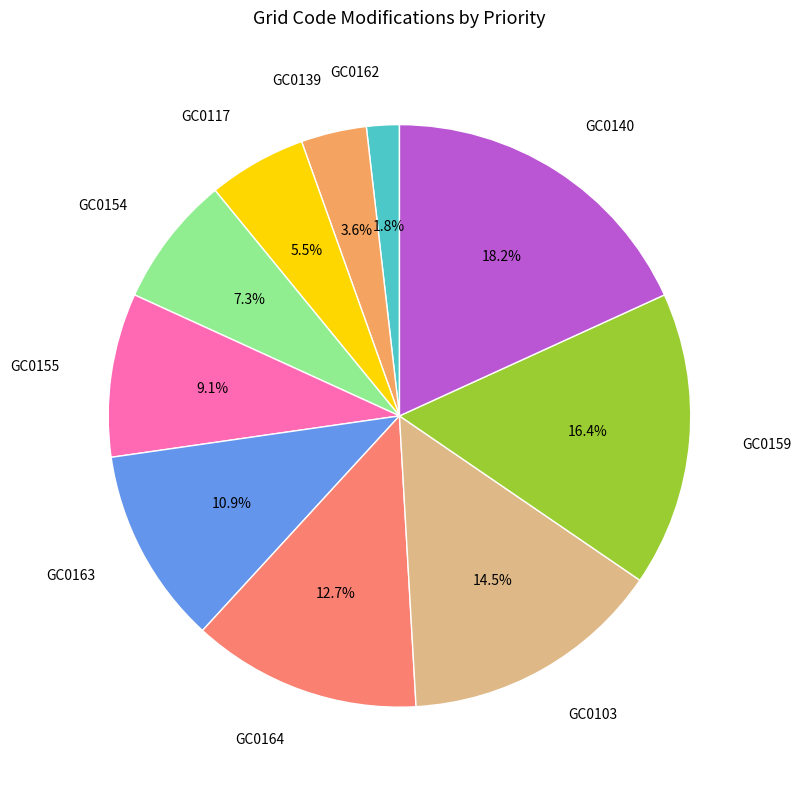

Is there any slice that represents more than half of the pie?

No